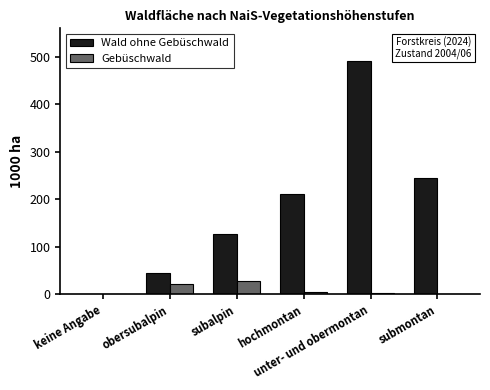

Where is Wald ohne Gebüschwald nearest to the value 245?

submontan